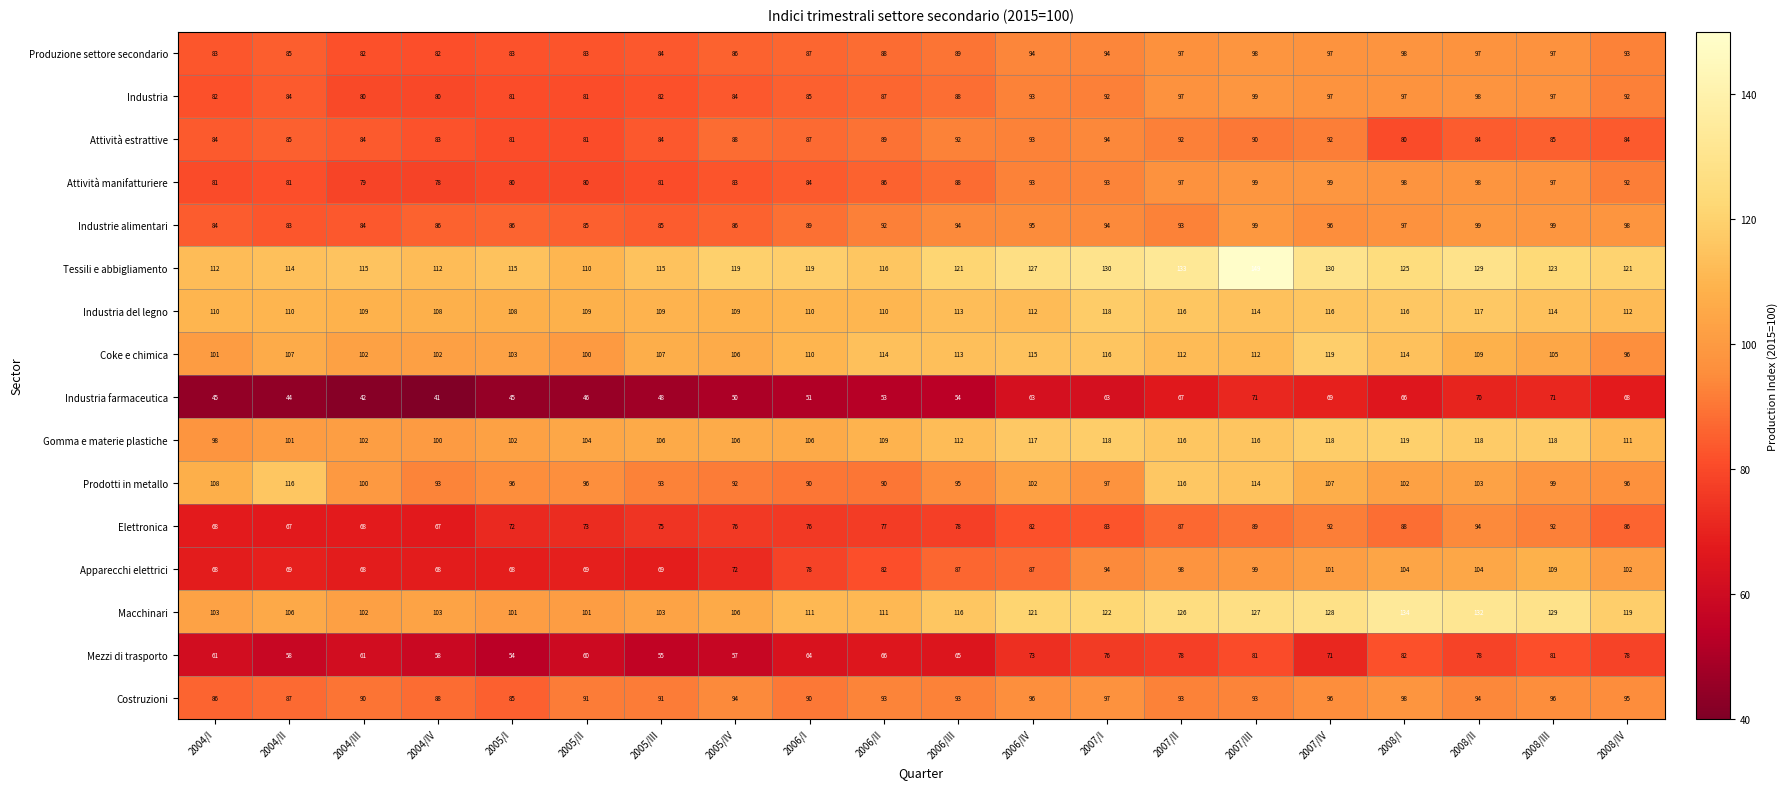

What is the highest value of the Produzione settore secondario series?

98